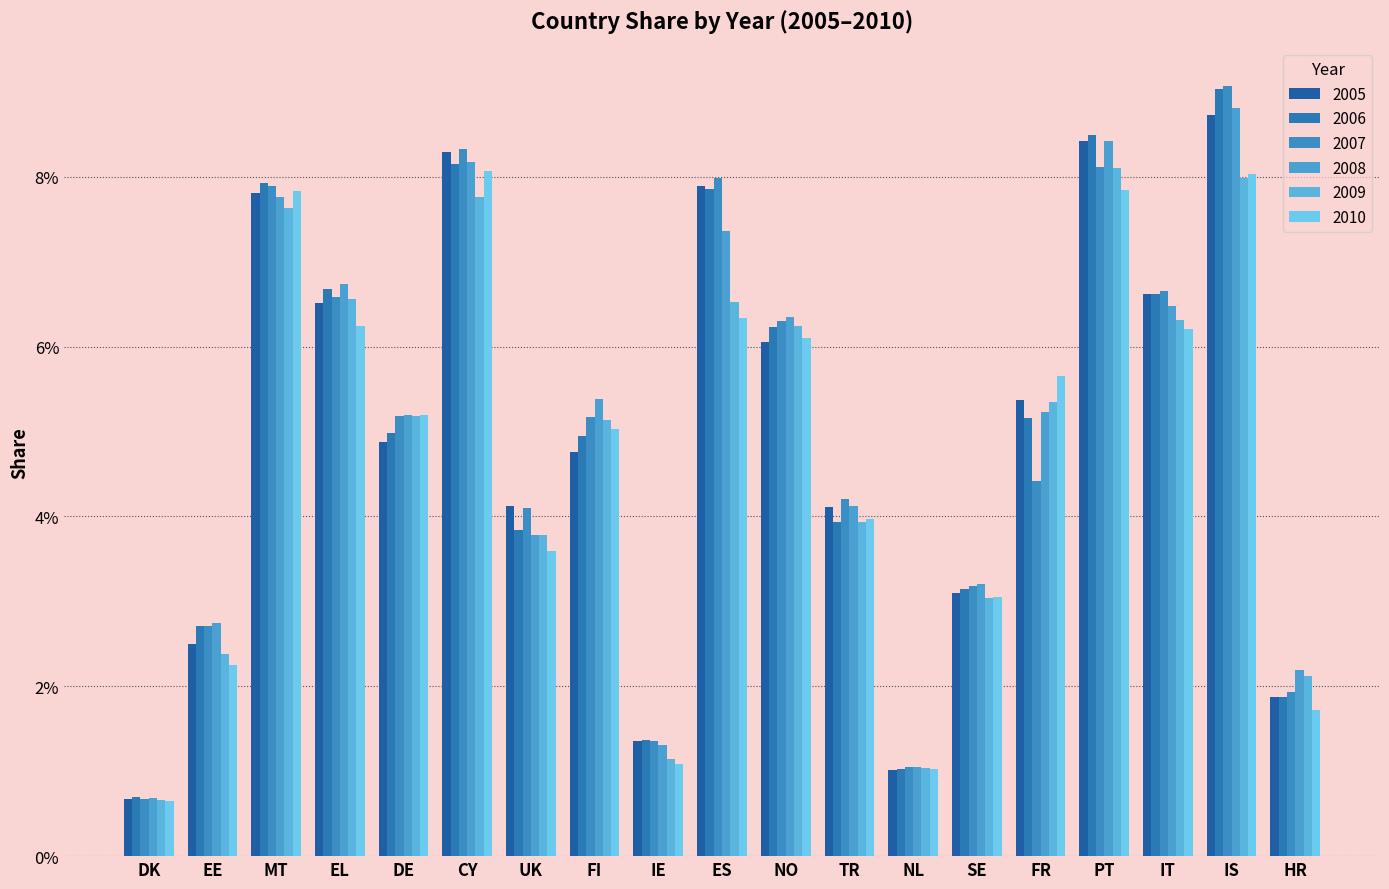

Are the bars horizontal?

No